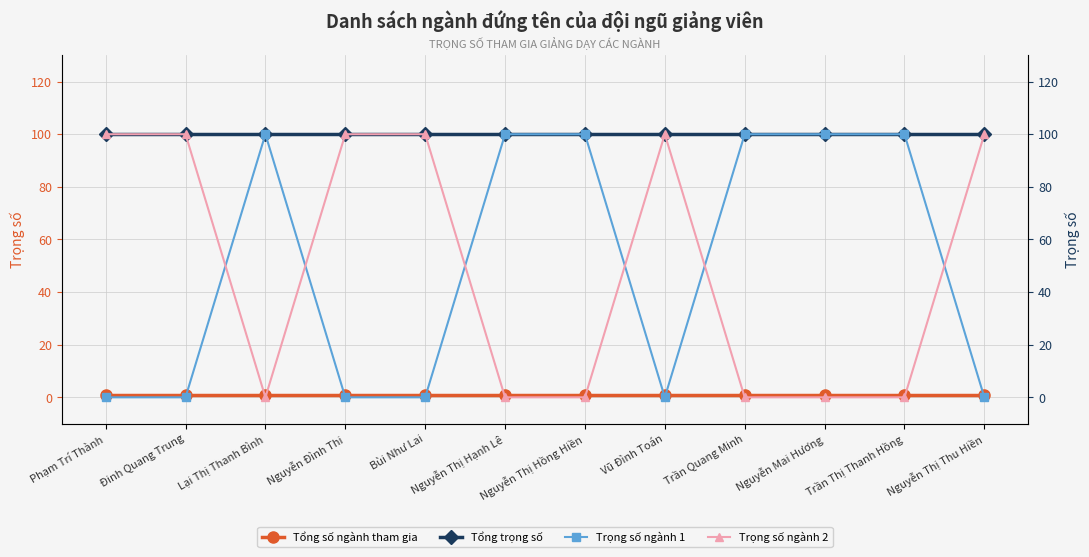

Which label corresponds to the smallest value in the chart?

Phạm Trí Thành